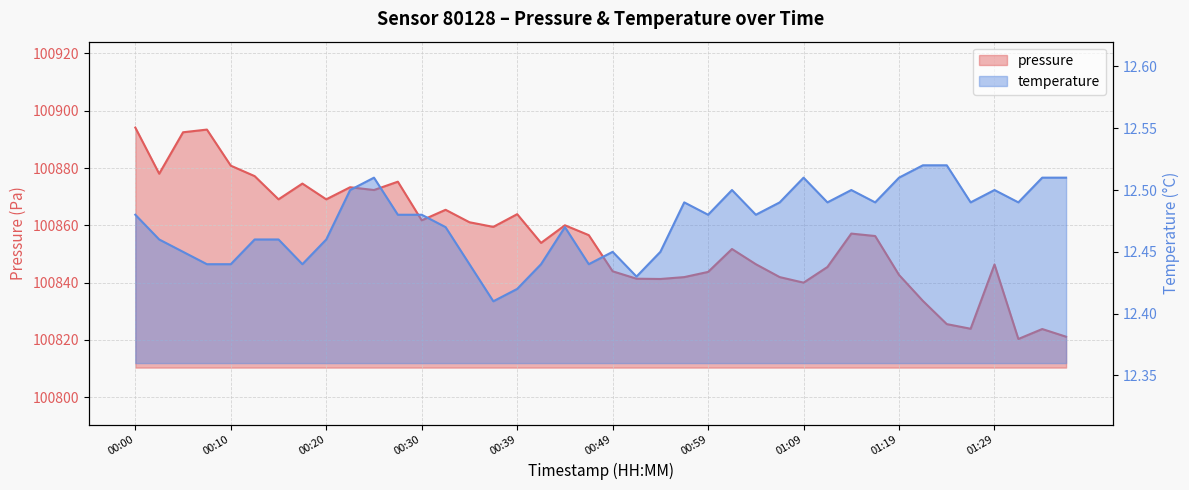

True or false: temperature and pressure cross at least once.

False